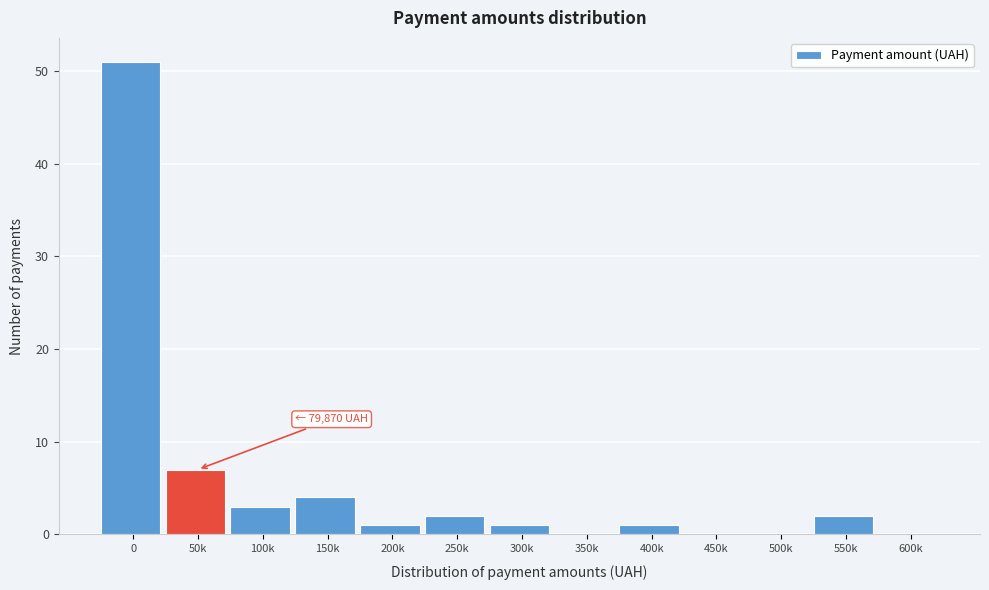

Reading left to right, transcribe all the data shown in this chart.

0=51	50k=7	100k=3	150k=4	200k=1	250k=2	300k=1	350k=0	400k=1	450k=0	500k=0	550k=2	600k=0